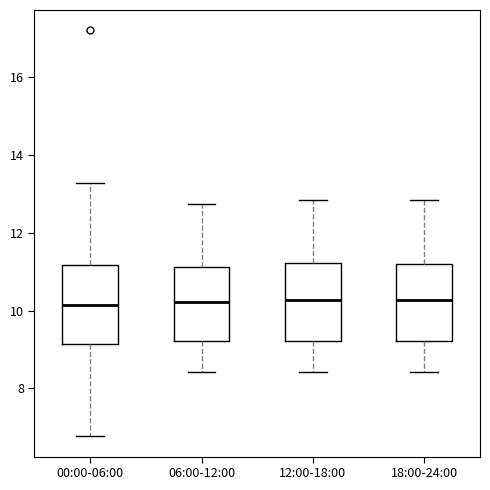

Where is the lower edge of the box for 18:00-24:00 on the y-axis? The values are not printed on the chart, so give them approximately, as read against the axis.

9.2